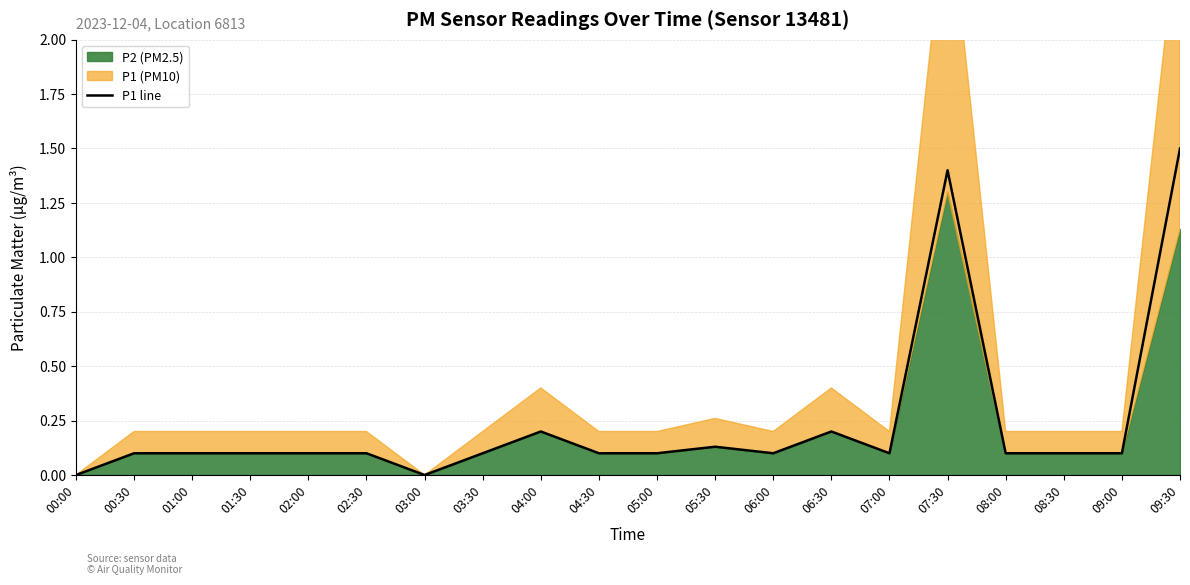

True or false: the data shows 0.2 at 08:30.

False